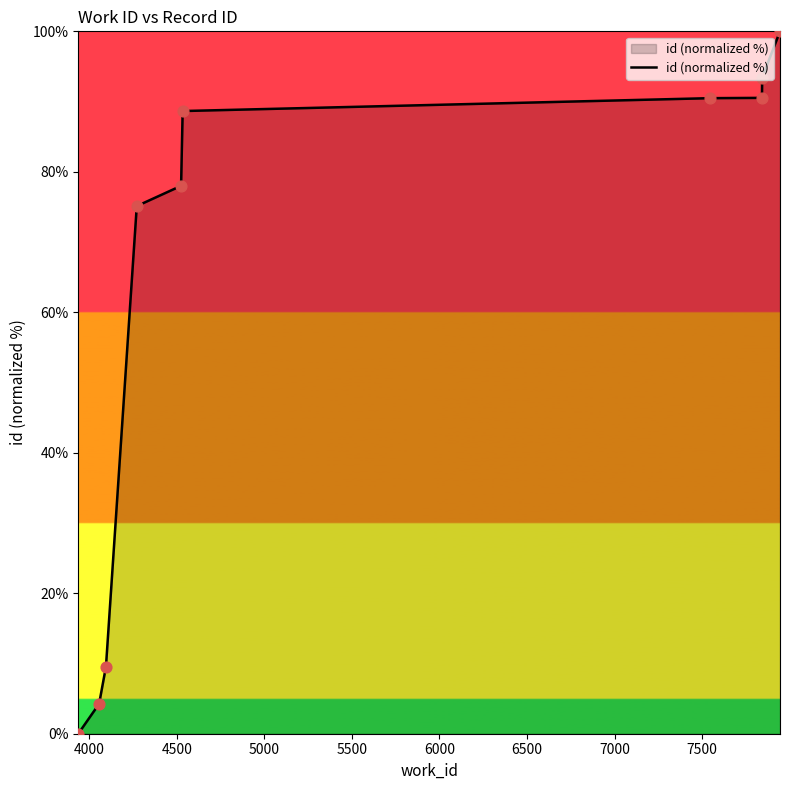

What is the difference between the maximum and minimum values?

100.0